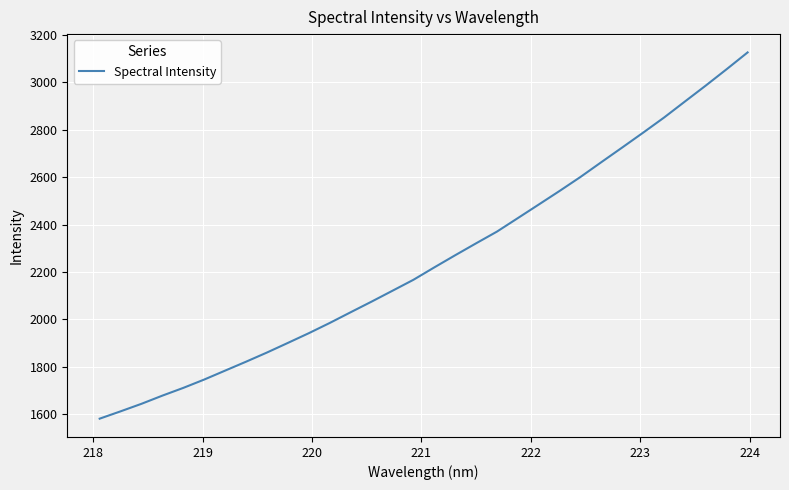

What is the smallest value displayed?

1581.6